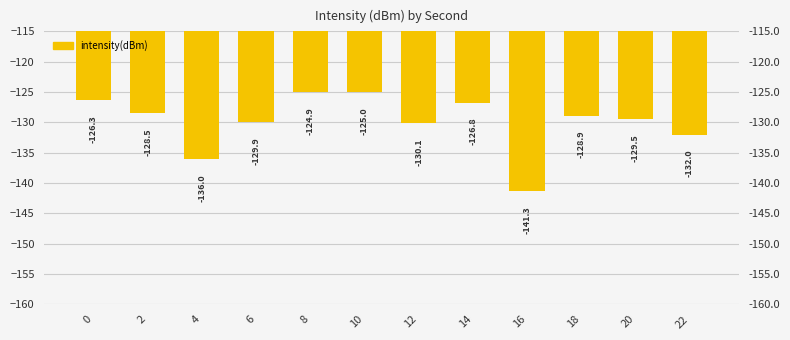

Rank the categories by value from highest to lowest.

8, 10, 0, 14, 2, 18, 20, 6, 12, 22, 4, 16